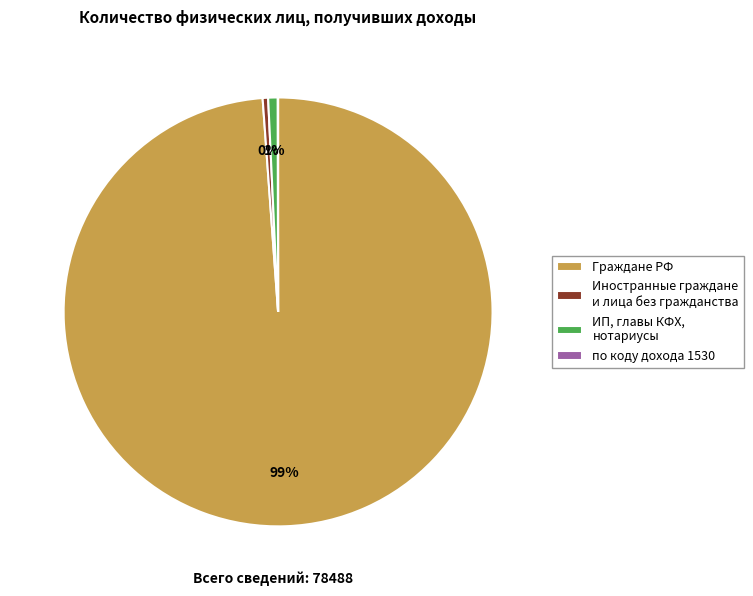

Which slice is the largest?

Граждане РФ